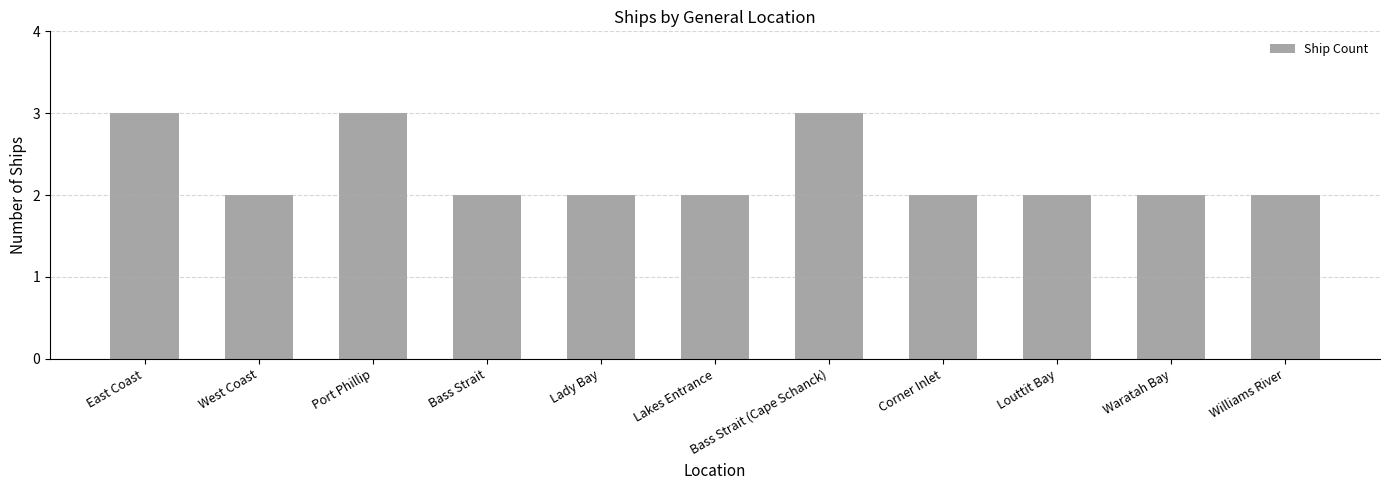

Reading right to left, what are all the values shown in this chart?

2	2	2	2	3	2	2	2	3	2	3